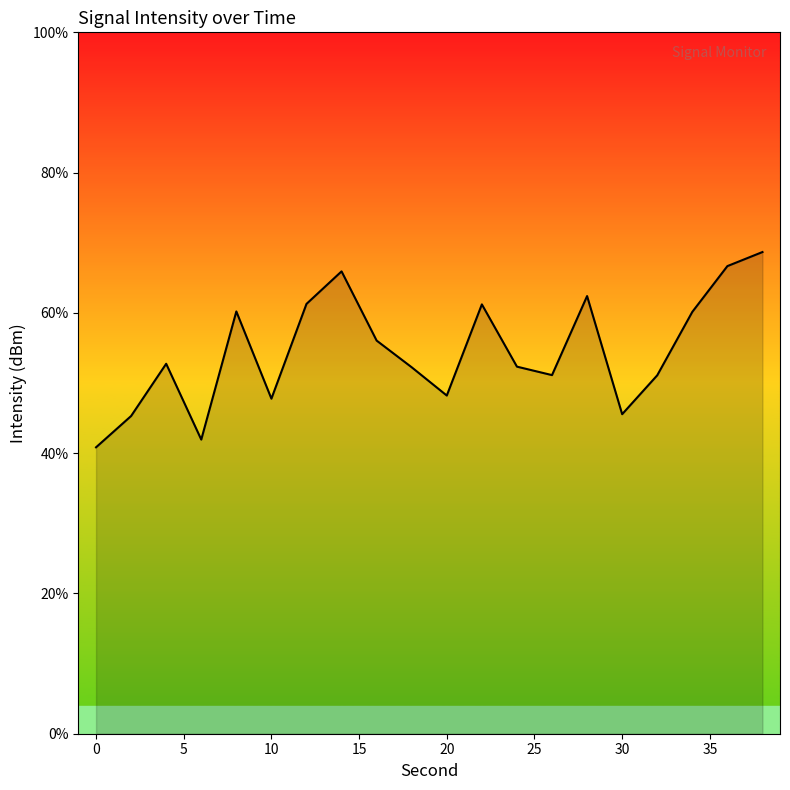

What is the difference between the maximum and minimum values?

27.8